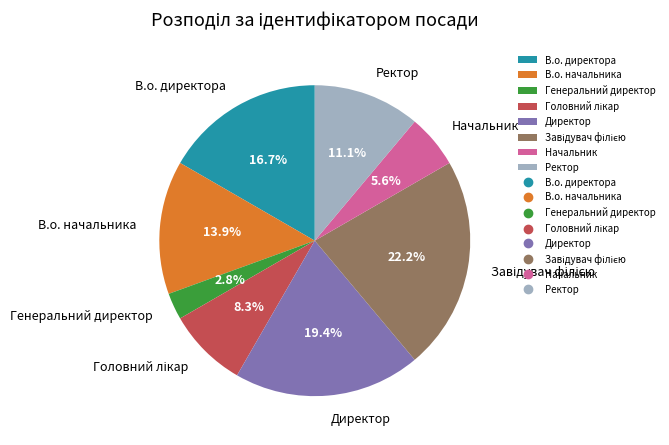

How many segments does this pie chart have?

8